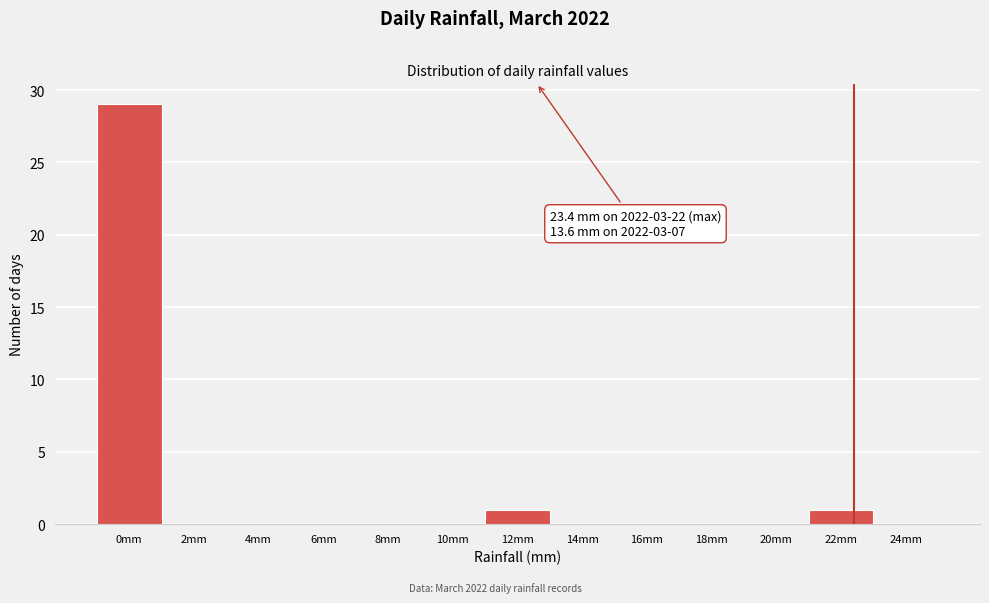

Reading right to left, transcribe all the data shown in this chart.

24mm=0	22mm=1	20mm=0	18mm=0	16mm=0	14mm=0	12mm=1	10mm=0	8mm=0	6mm=0	4mm=0	2mm=0	0mm=29